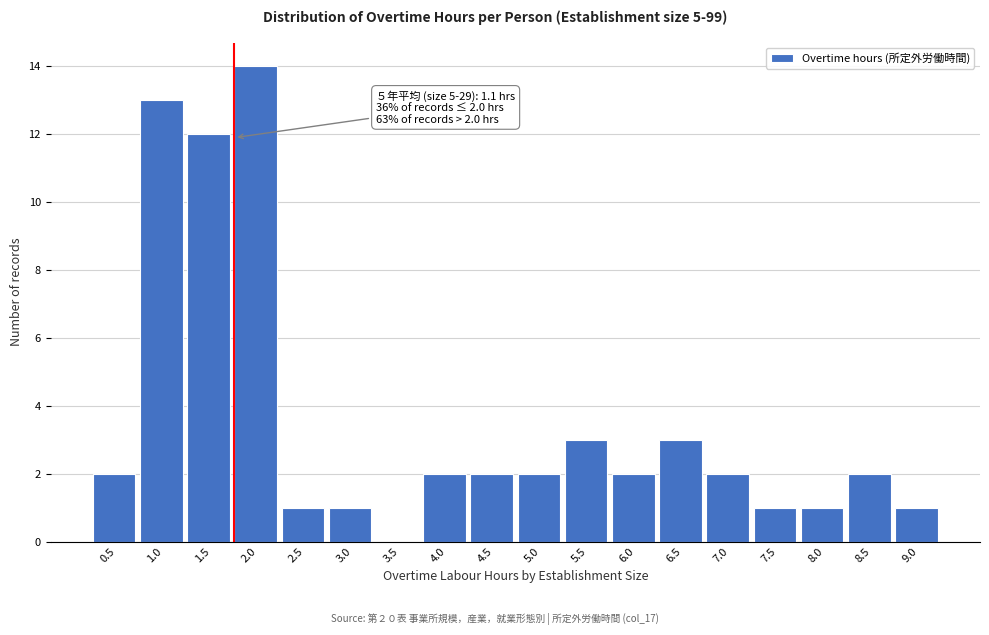

Reading right to left, list all the values displayed in this chart.

9.0=1	8.5=2	8.0=1	7.5=1	7.0=2	6.5=3	6.0=2	5.5=3	5.0=2	4.5=2	4.0=2	3.5=0	3.0=1	2.5=1	2.0=14	1.5=12	1.0=13	0.5=2